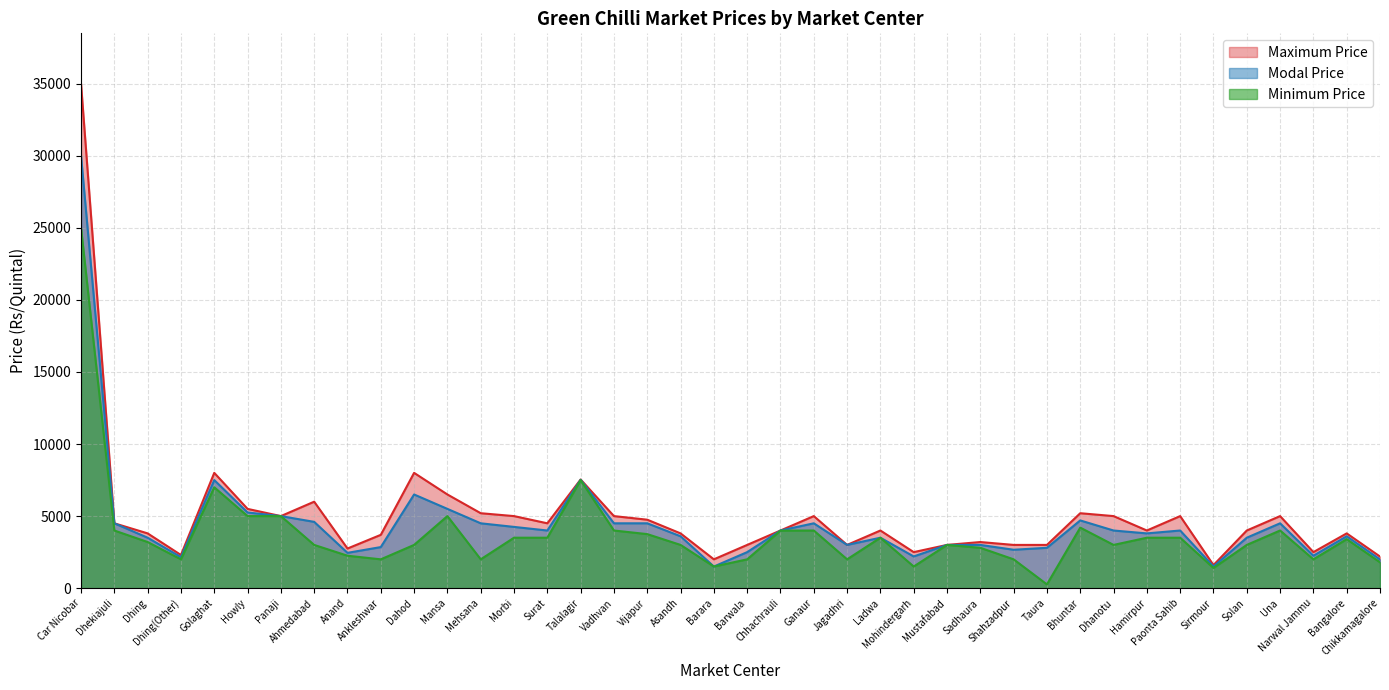

Does the chart display data point markers on the line(s)?

No